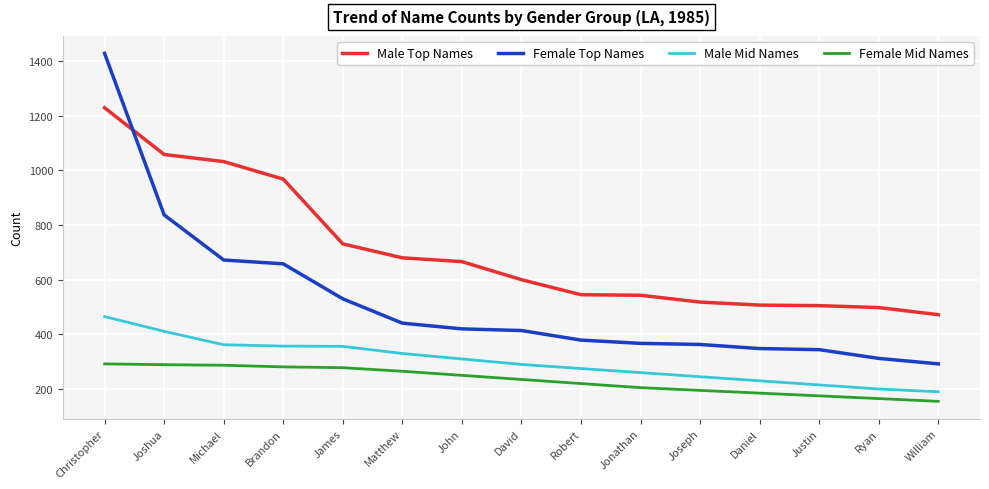

At how many categories does at least one series exceed 323?

15